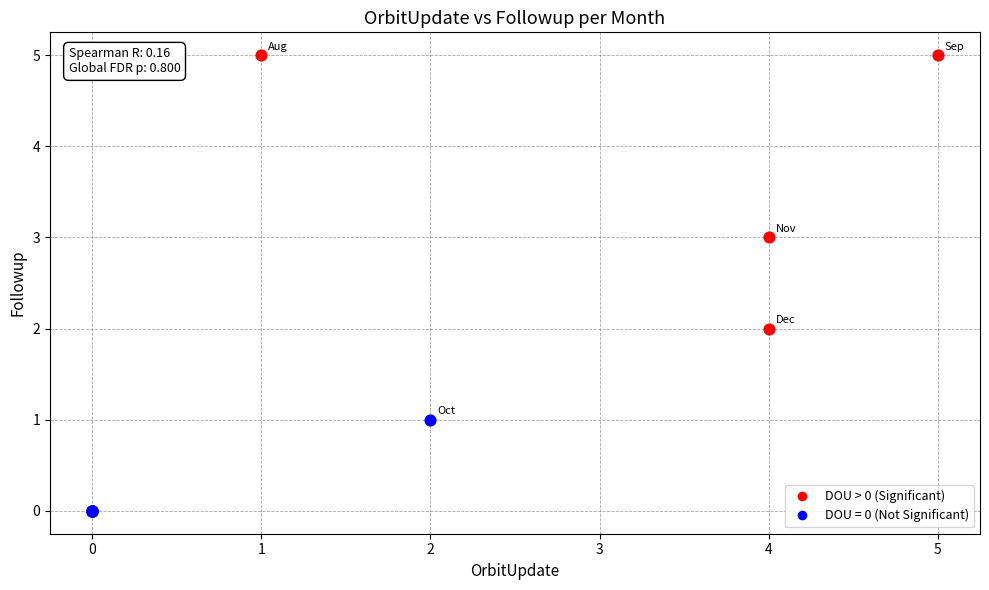

Which series has the largest Y range (max minus min)?

DOU > 0 (Significant)